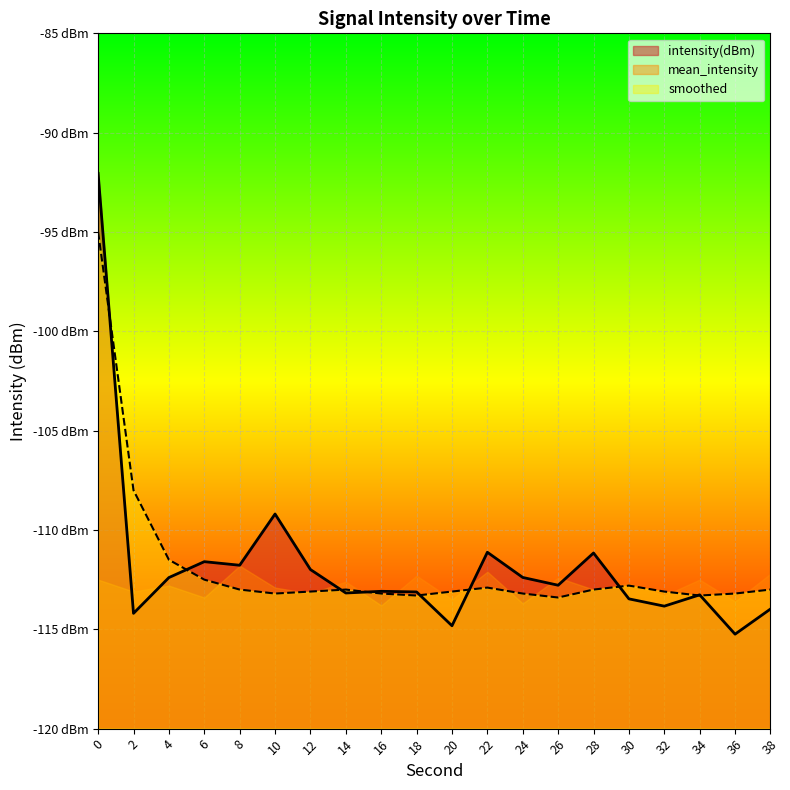

Rank the categories by intensity(dBm) value from highest to lowest.

0, 10, 22, 28, 6, 8, 12, 24, 4, 26, 16, 18, 14, 34, 30, 32, 38, 2, 20, 36